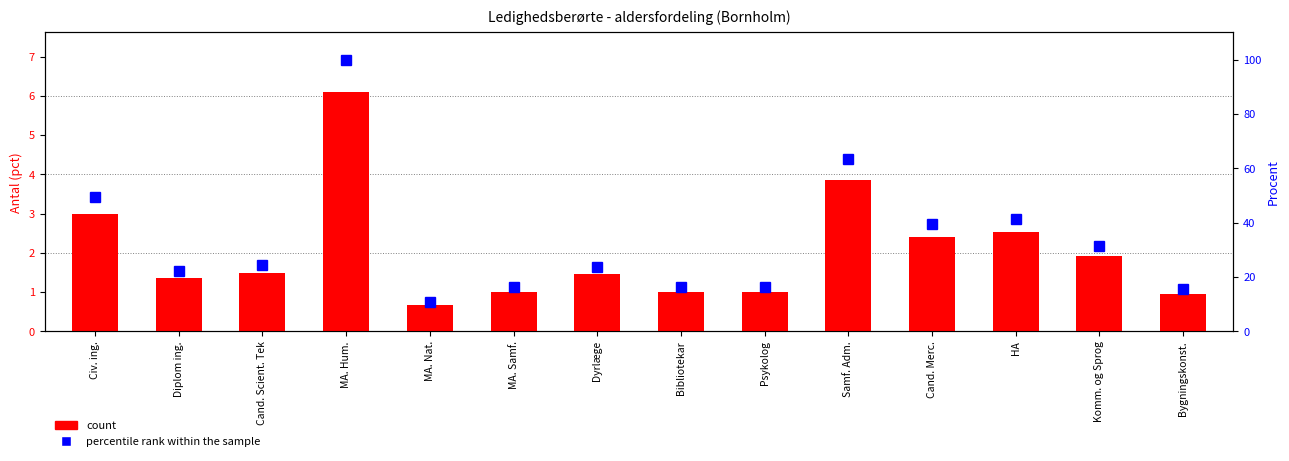

Which series has the largest range (max minus min)?

percentile rank within the sample